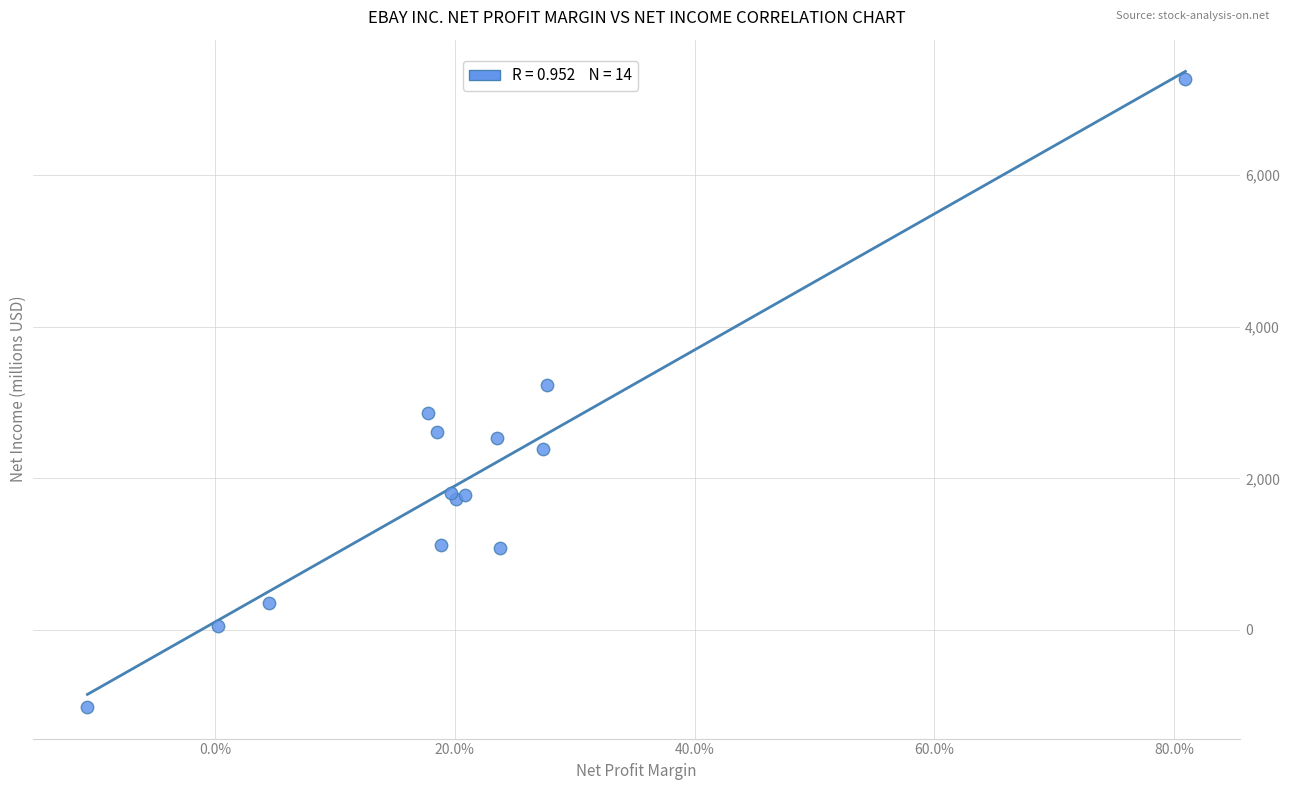

What Y value in the scatter plot is closest to 3125?

3229